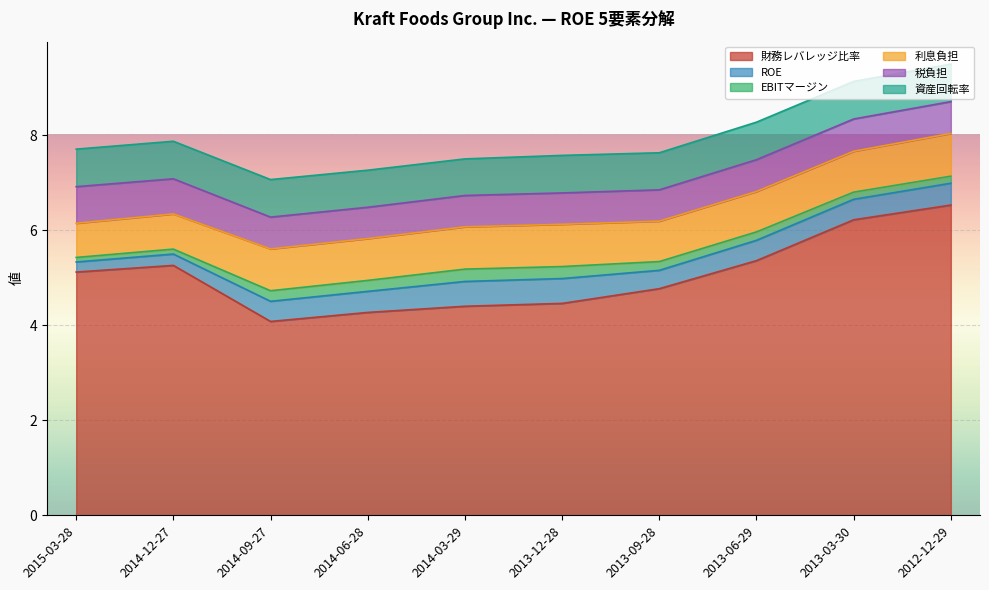

Where is EBITマージン nearest to the value 0?

2015-03-28